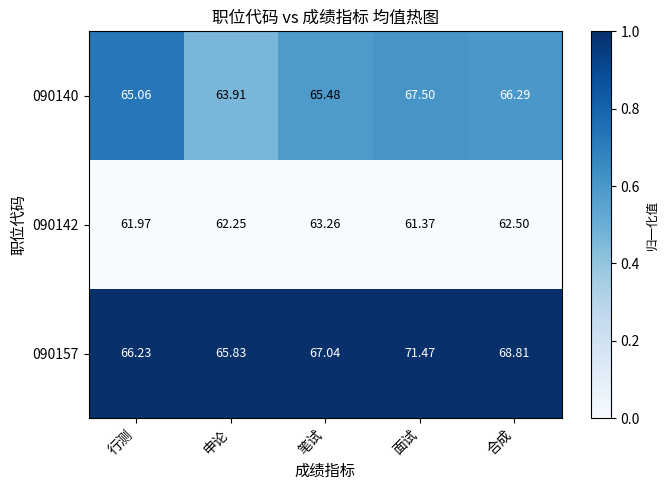

What is the total value across all series at 申论?

192.0